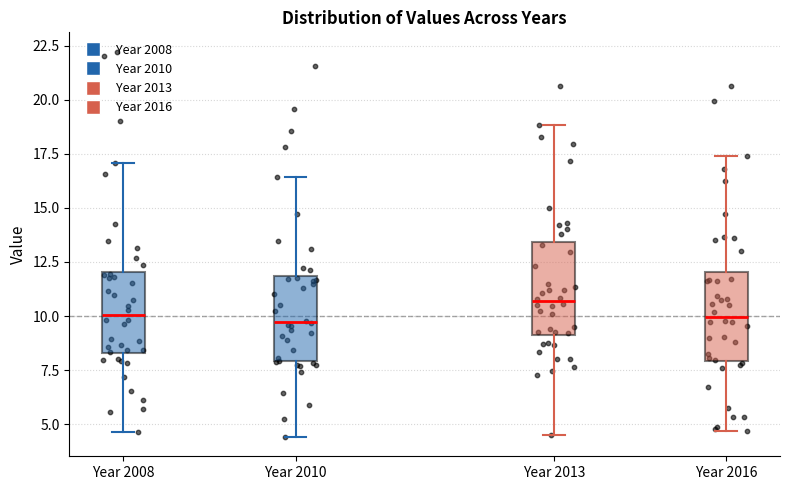

Reading left to right, transcribe this box plot: for each box, give where its median line is, the range the box spans, and where its two whiskers end, as read against the y-axis. The values are not printed on the chart, so give them approximately, as read against the axis.

Year 2008: median 10.0, box 8.5 to 12.0, whiskers 4.5 to 17.0
Year 2010: median 9.5, box 8.0 to 12.0, whiskers 4.5 to 16.5
Year 2013: median 10.5, box 9.0 to 13.5, whiskers 4.5 to 19.0
Year 2016: median 10.0, box 8.0 to 12.0, whiskers 4.5 to 17.5